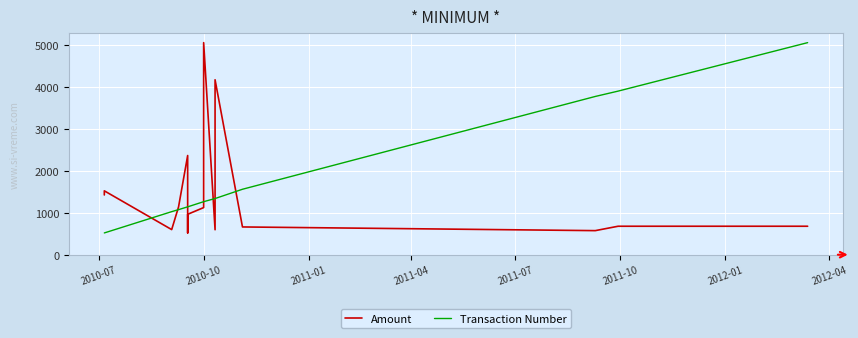

After their last crossing, which series has the higher values: Amount or Transaction Number?

Transaction Number